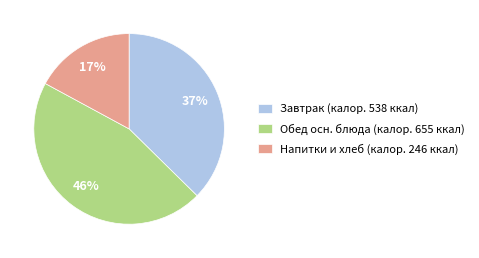

How many segments does this pie chart have?

3